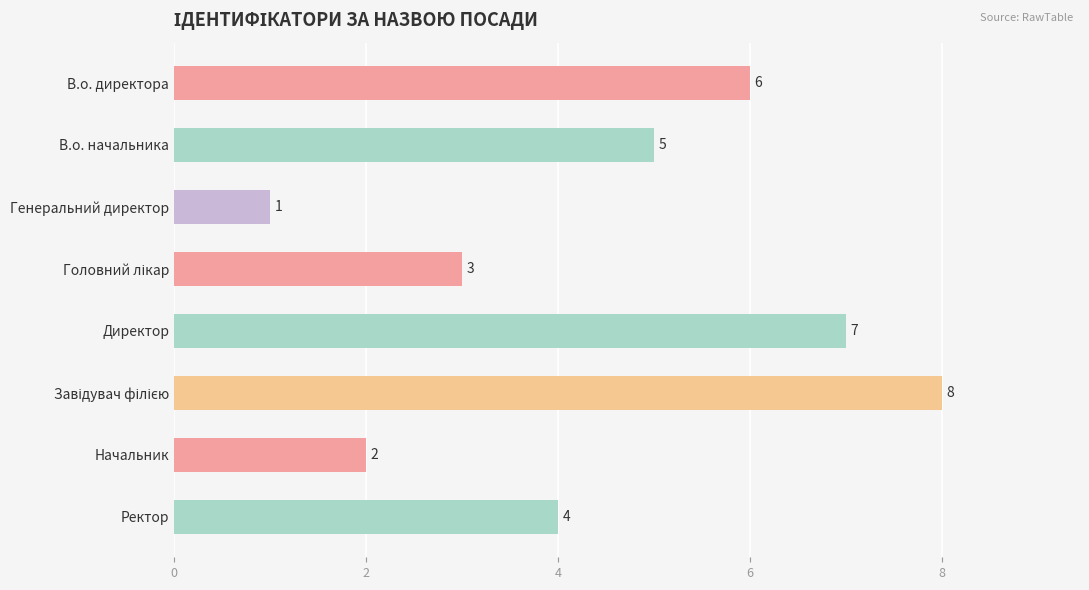

Which label corresponds to the smallest value in the chart?

Генеральний директор